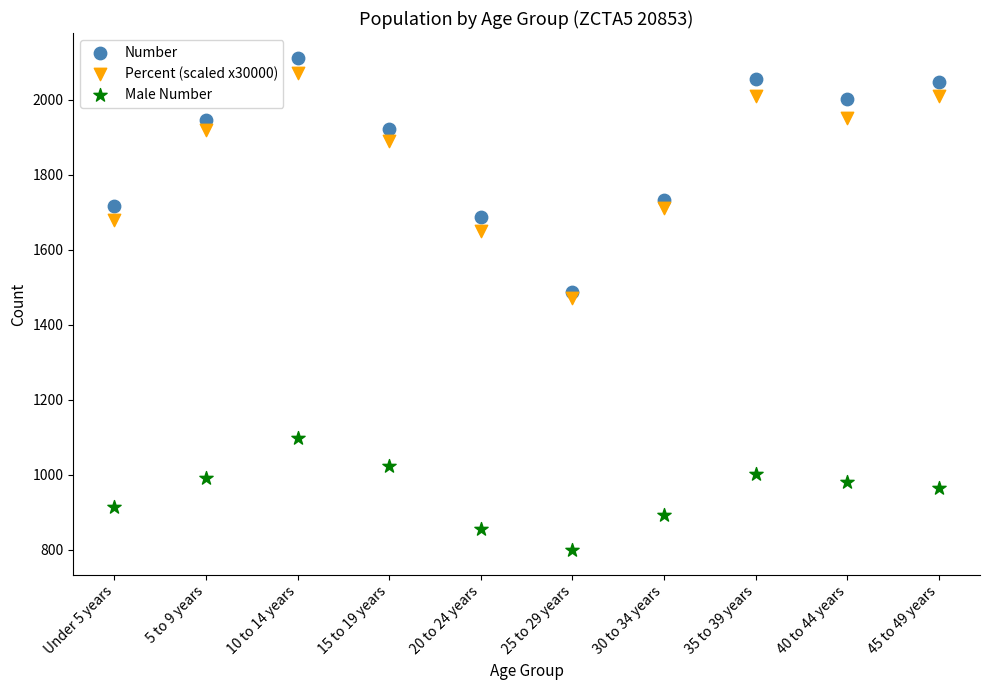

Across all data points, what is the range of Y values (max minus min)?

1314.0